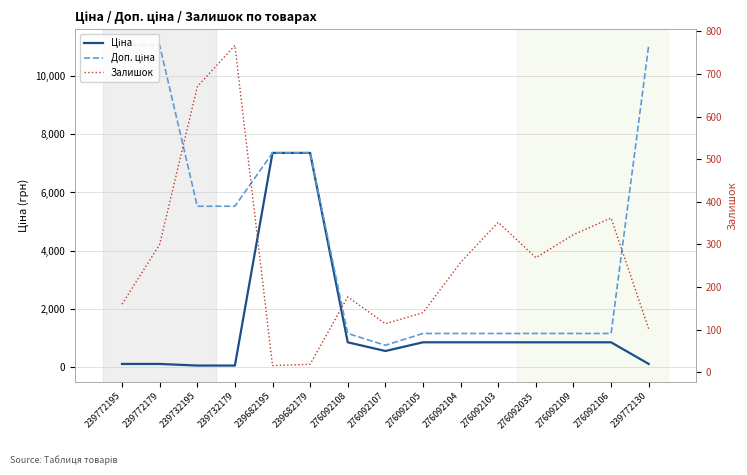

True or false: Ціна has more than 1 interior local peaks.

False